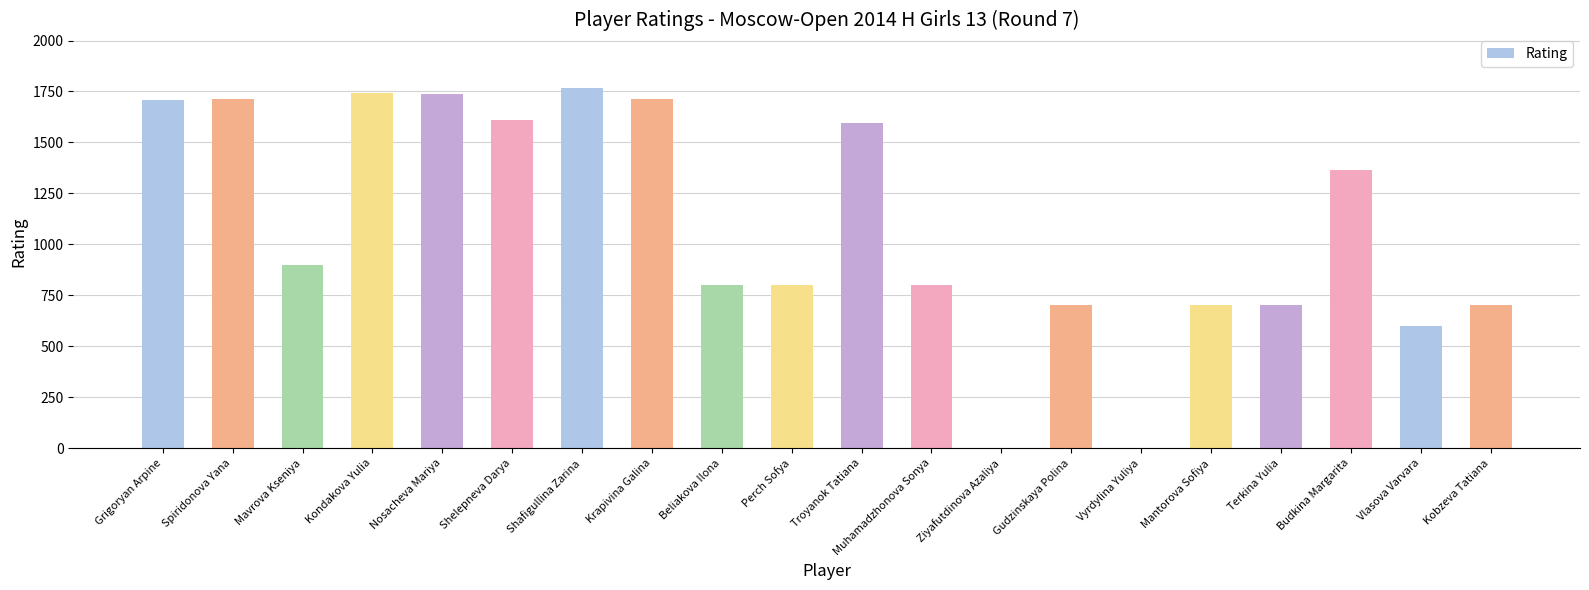

True or false: the data shows 900 at Mavrova Kseniya.

True